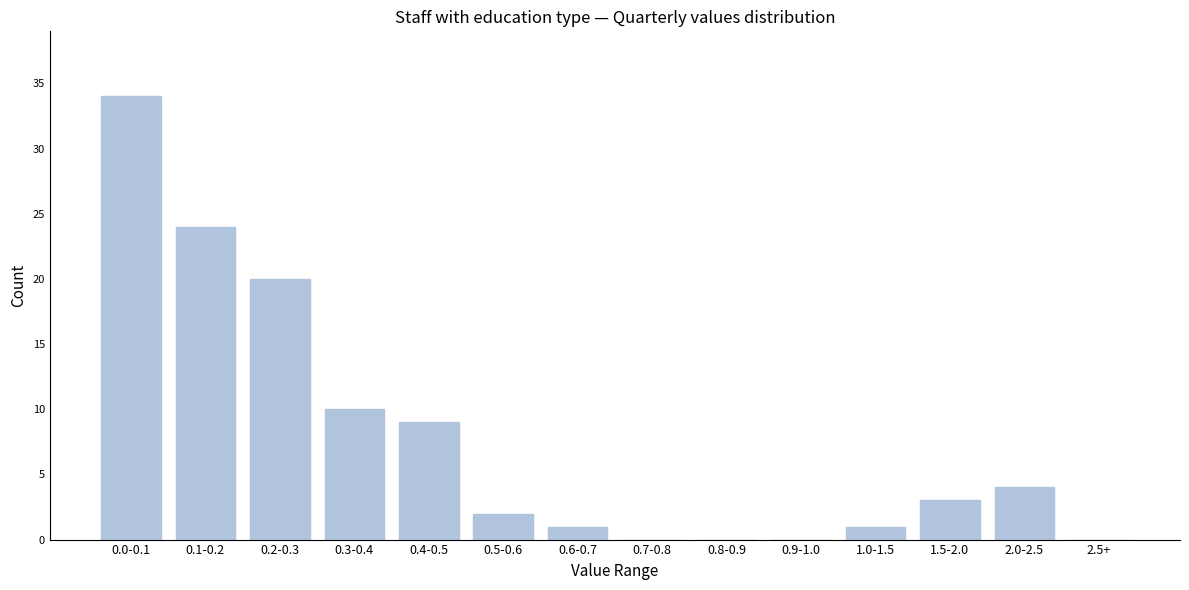

Reading right to left, transcribe all the data shown in this chart.

2.5+=0	2.0-2.5=4	1.5-2.0=3	1.0-1.5=1	0.9-1.0=0	0.8-0.9=0	0.7-0.8=0	0.6-0.7=1	0.5-0.6=2	0.4-0.5=9	0.3-0.4=10	0.2-0.3=20	0.1-0.2=24	0.0-0.1=34